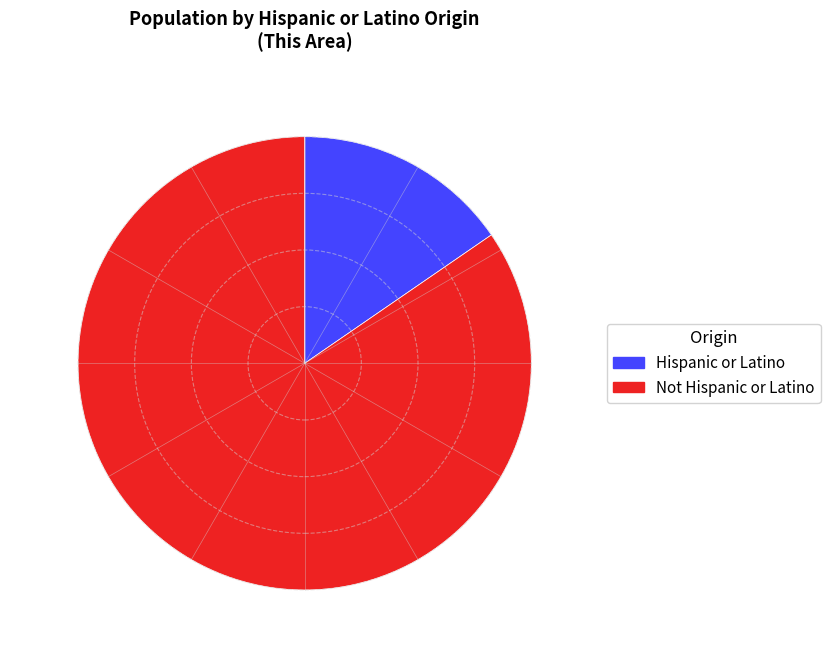

The Not Hispanic or Latino slice represents 85% of the pie. True or false?

True